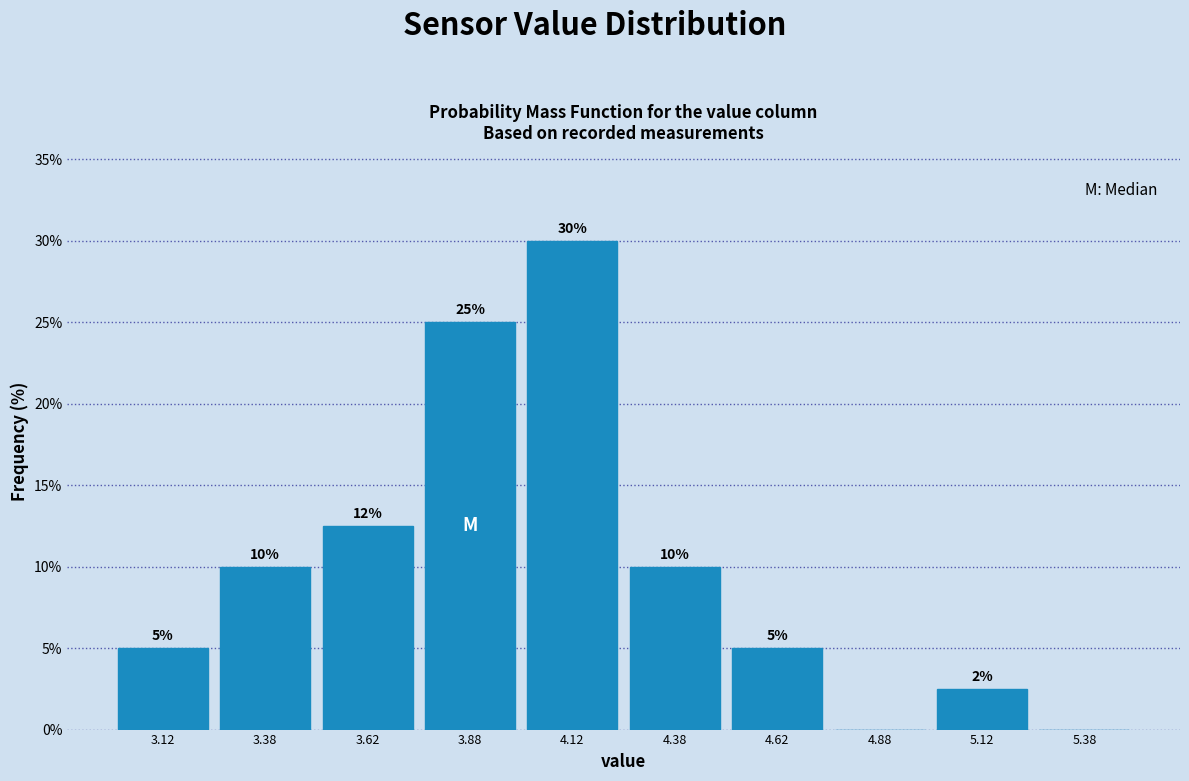

Over which range of the x-axis is the bar tallest?

4.00 to 4.25